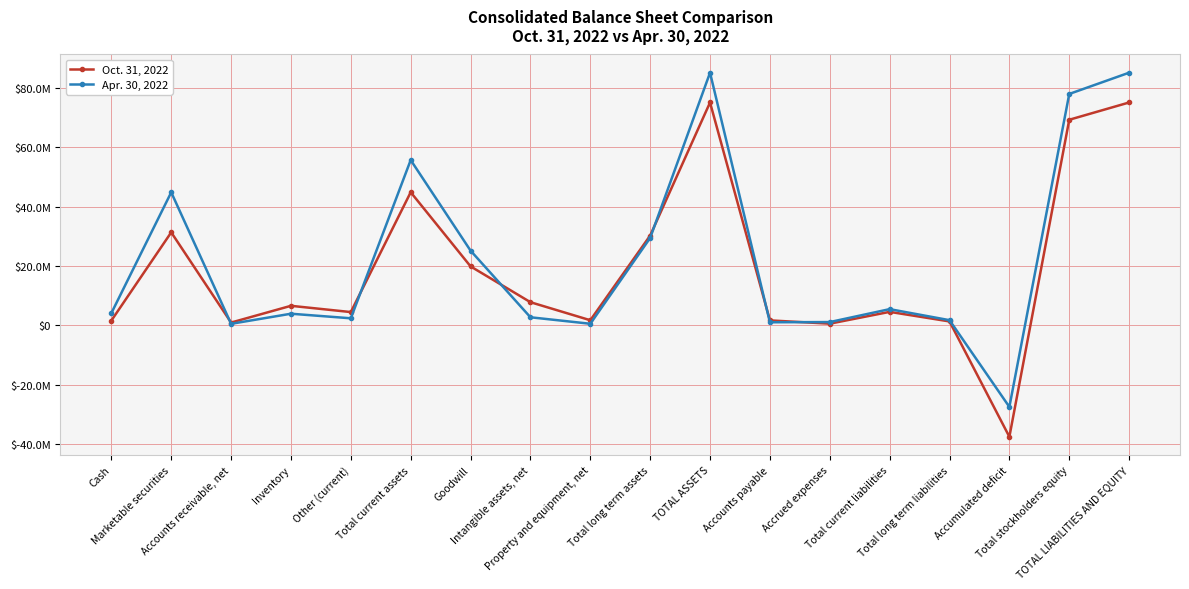

What are all the series names shown in the legend?

Oct. 31, 2022, Apr. 30, 2022